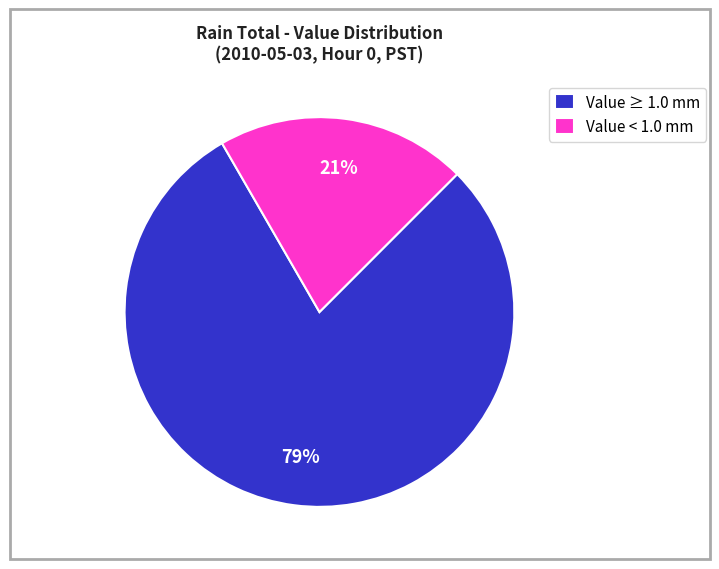

How many segments does this pie chart have?

2